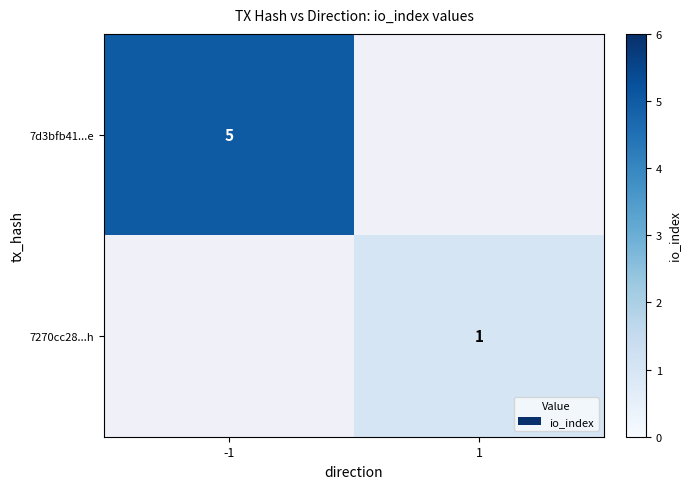

How many categories are shown in the chart?

2